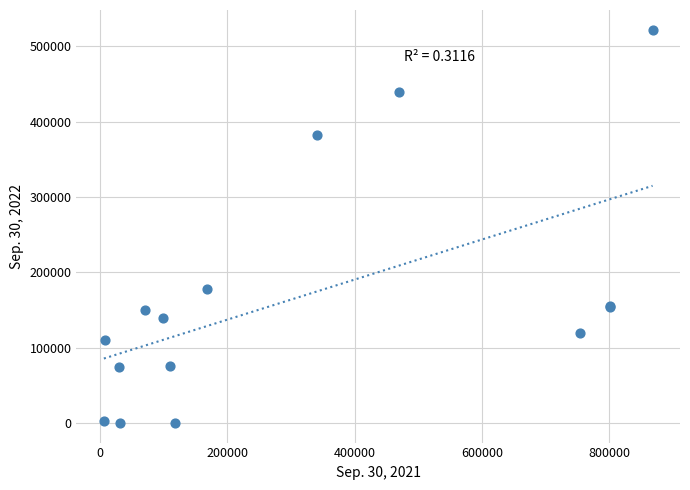

What Y value in the scatter plot is closest to 261000?

177883